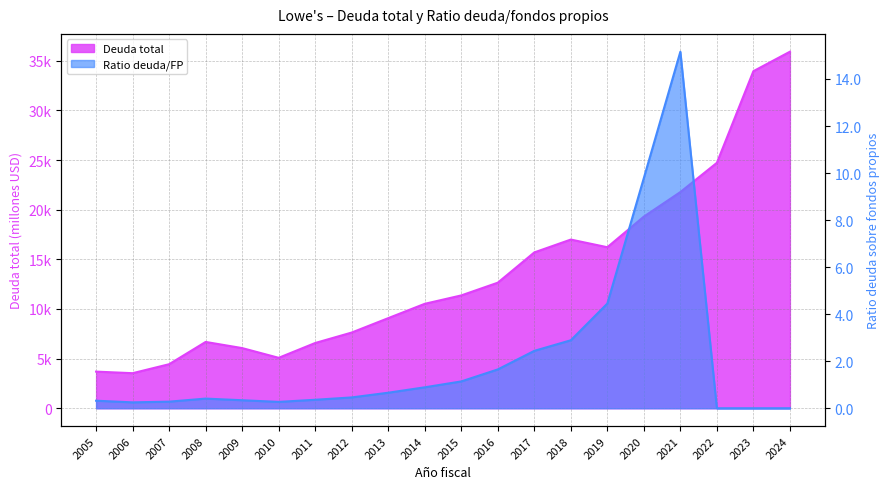

How many interior local peaks does the Deuda total series have?

2